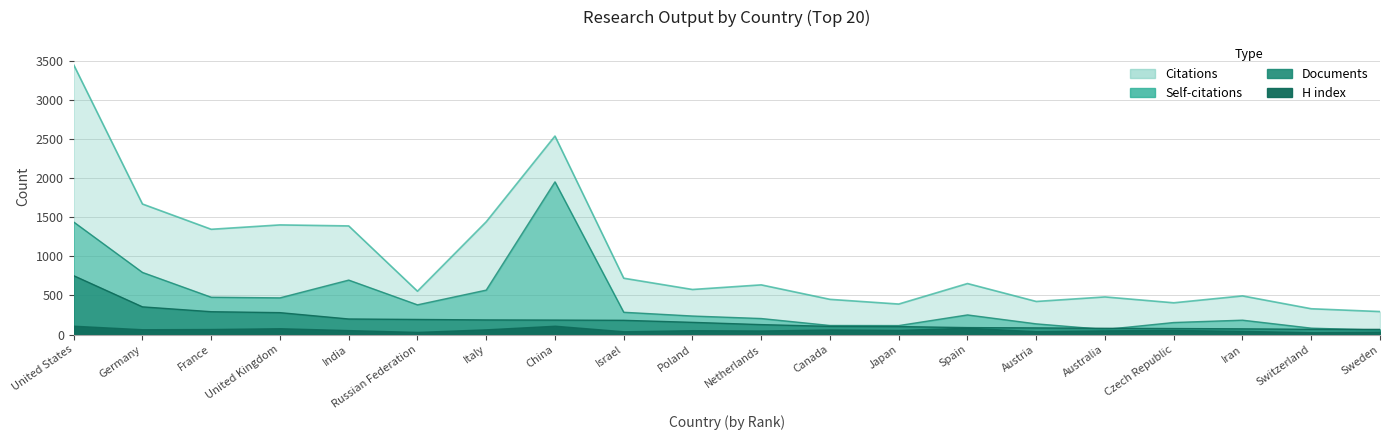

What is the difference between the maximum and minimum values in the Documents series?

686